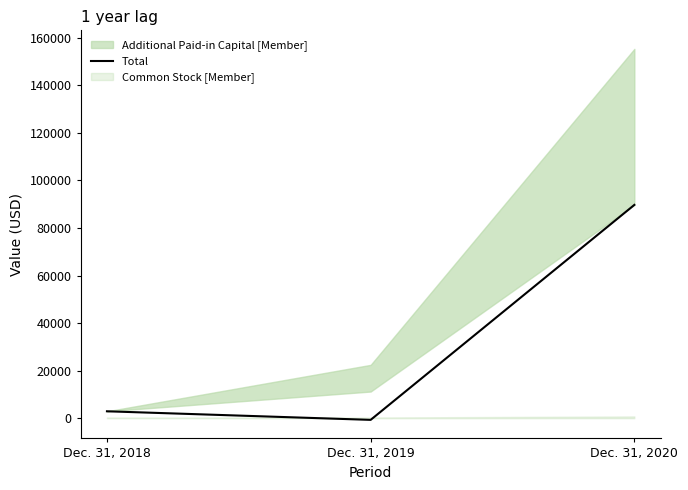

What is the value of the 2nd point from the left?

-694